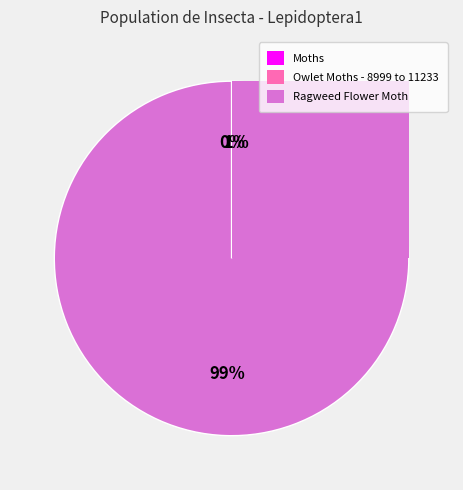

True or false: Owlet Moths - 8999 to 11233 accounts for 7% of the total.

False